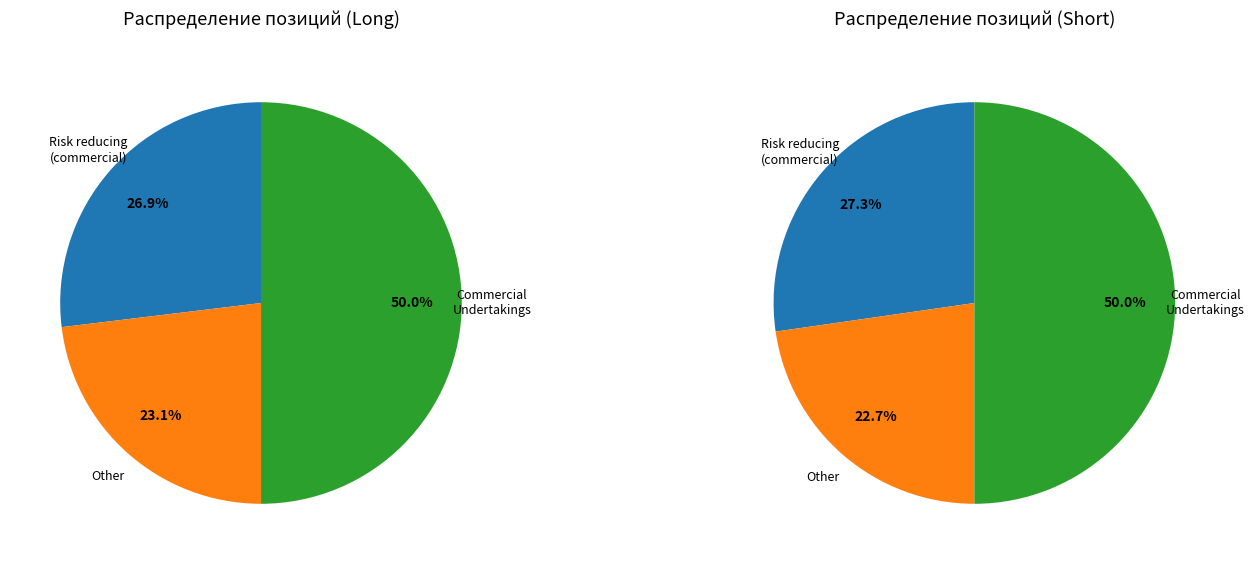

Does Risk reducing directly related to commercial account for over 50% of the chart?

No